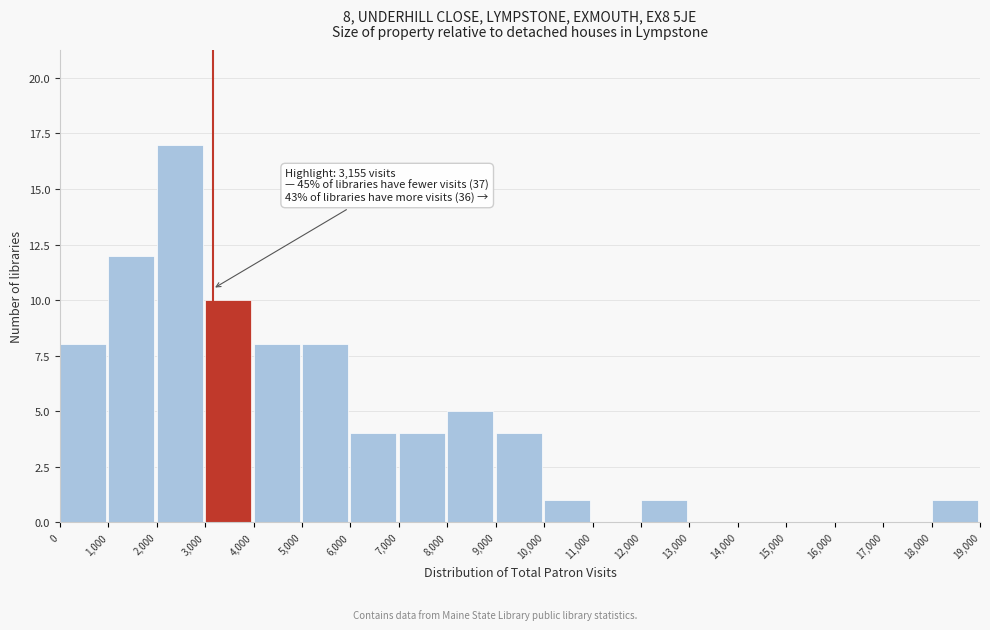

Over which range of the x-axis is the bar tallest?

2,000 to 3,000